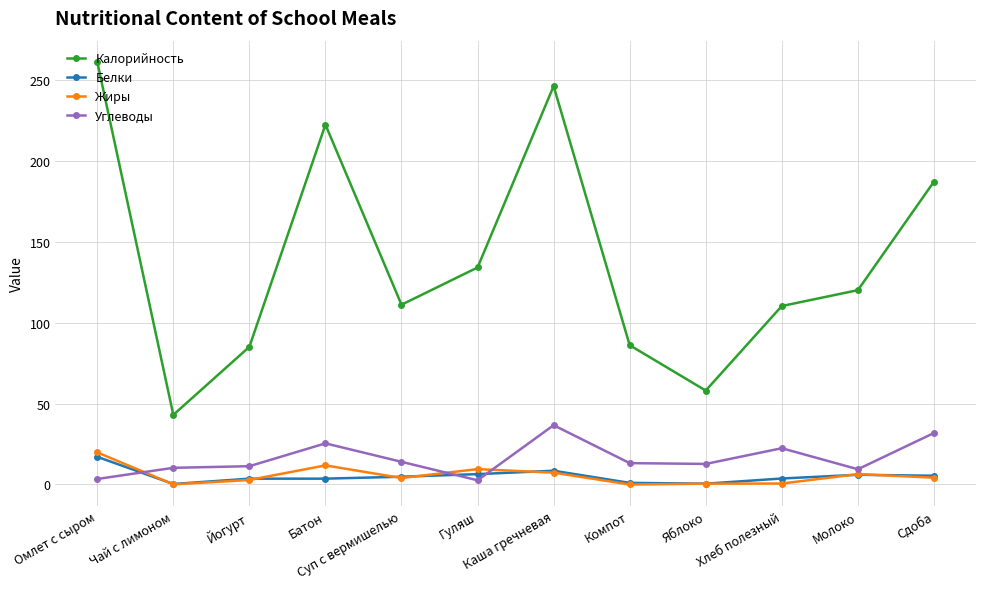

Count the number of categories in the chart.

12